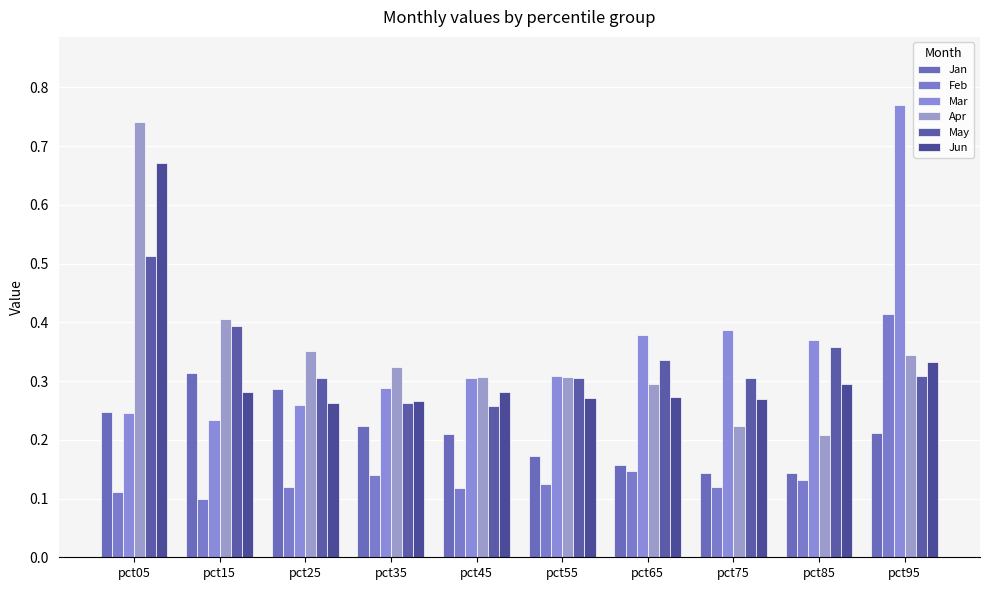

Reading left to right, what are all the values shown in this chart?

Jan: pct05=0.2	pct15=0.3	pct25=0.3	pct35=0.2	pct45=0.2	pct55=0.2	pct65=0.2	pct75=0.1	pct85=0.1	pct95=0.2
Feb: pct05=0.1	pct15=0.1	pct25=0.1	pct35=0.1	pct45=0.1	pct55=0.1	pct65=0.1	pct75=0.1	pct85=0.1	pct95=0.4
Mar: pct05=0.2	pct15=0.2	pct25=0.3	pct35=0.3	pct45=0.3	pct55=0.3	pct65=0.4	pct75=0.4	pct85=0.4	pct95=0.8
Apr: pct05=0.7	pct15=0.4	pct25=0.4	pct35=0.3	pct45=0.3	pct55=0.3	pct65=0.3	pct75=0.2	pct85=0.2	pct95=0.3
May: pct05=0.5	pct15=0.4	pct25=0.3	pct35=0.3	pct45=0.3	pct55=0.3	pct65=0.3	pct75=0.3	pct85=0.4	pct95=0.3
Jun: pct05=0.7	pct15=0.3	pct25=0.3	pct35=0.3	pct45=0.3	pct55=0.3	pct65=0.3	pct75=0.3	pct85=0.3	pct95=0.3